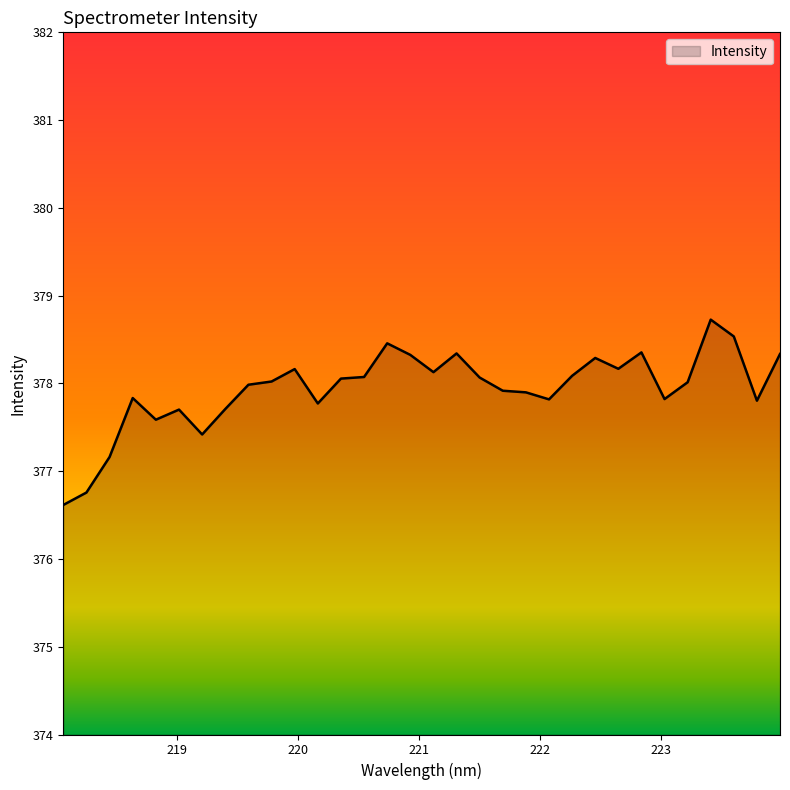

What is the difference between the maximum and minimum values?

2.1